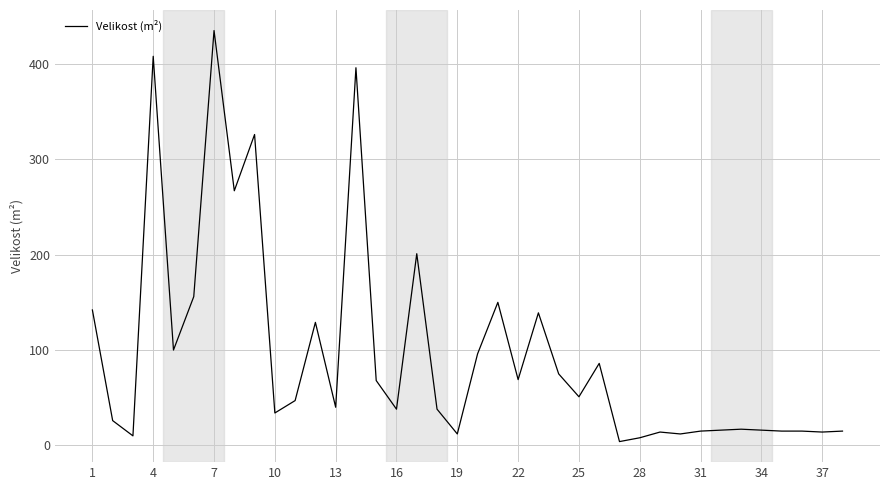

What is the maximum value shown in the chart?

435